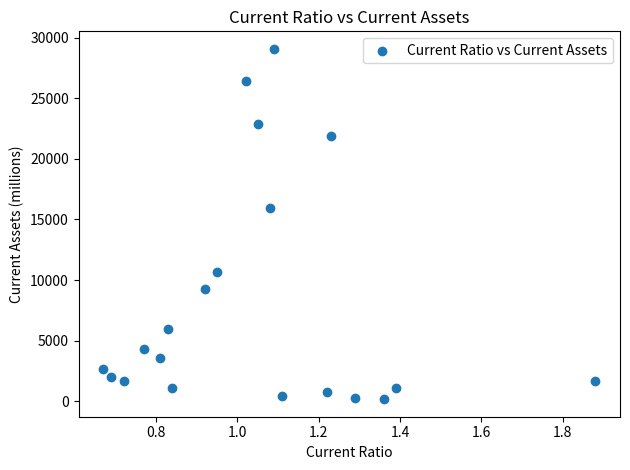

What is the range of Y values (max minus min)?

28895